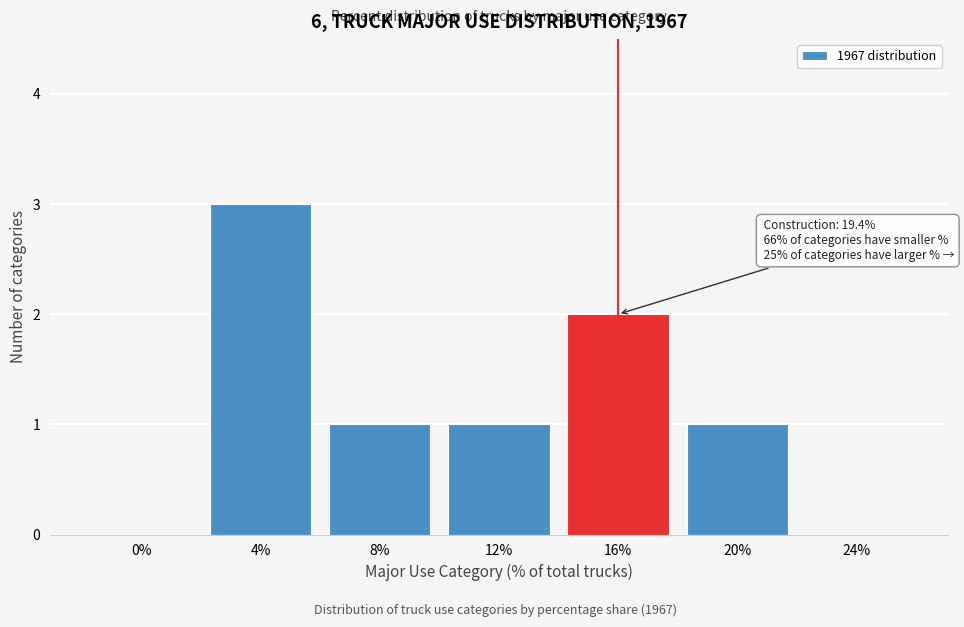

Reading left to right, transcribe all the data shown in this chart.

0%=0	4%=3	8%=1	12%=1	16%=2	20%=1	24%=0